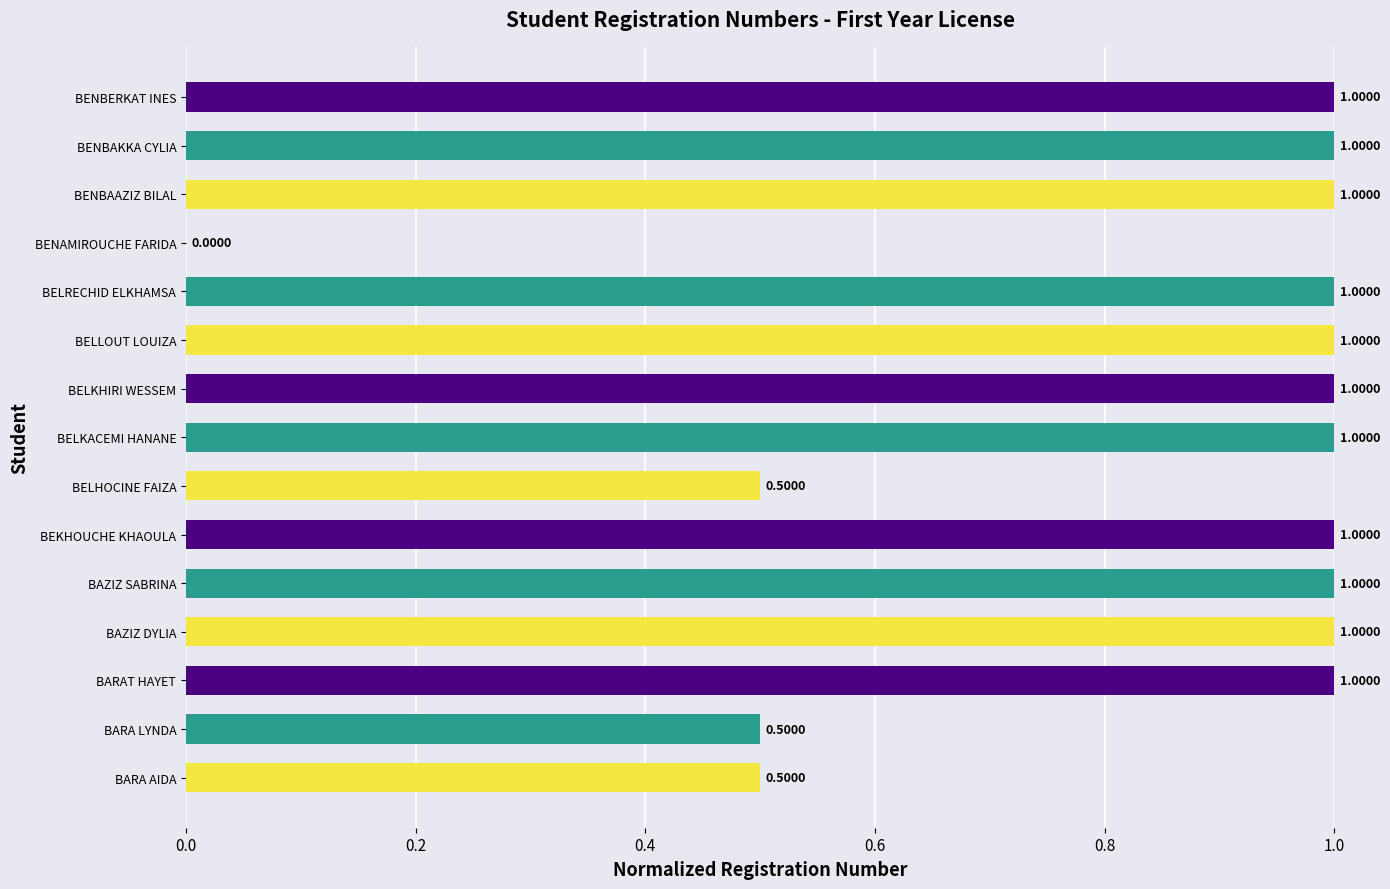

Where is the data nearest to the value 0?

BENAMIROUCHE FARIDA